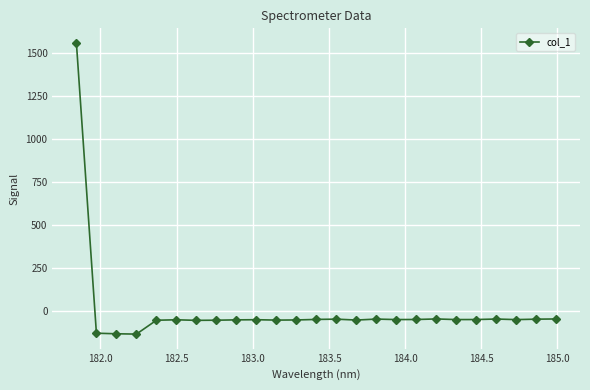

What is the smallest value displayed?

-133.8